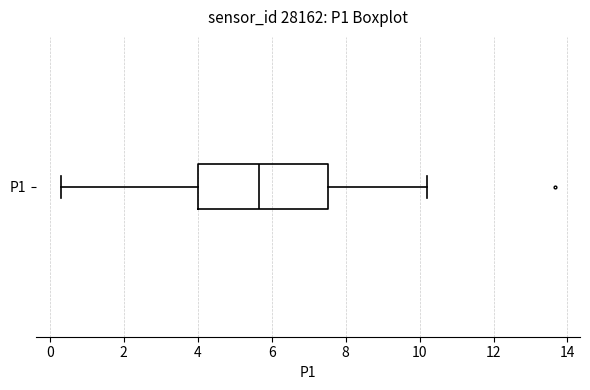

Transcribe this box plot: give where the median line is, the range the box spans, and where the two whiskers end, as read against the x-axis. The values are not printed on the chart, so give them approximately, as read against the axis.

median 5.6, box 4.0 to 7.6, whiskers 0.4 to 10.2